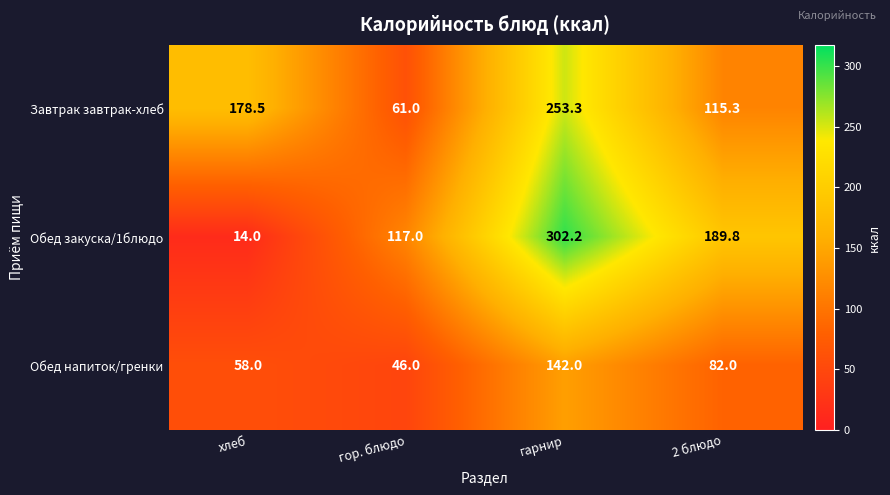

Between хлеб and гор. блюдо, which series saw the biggest shift?

Завтрак завтрак-хлеб